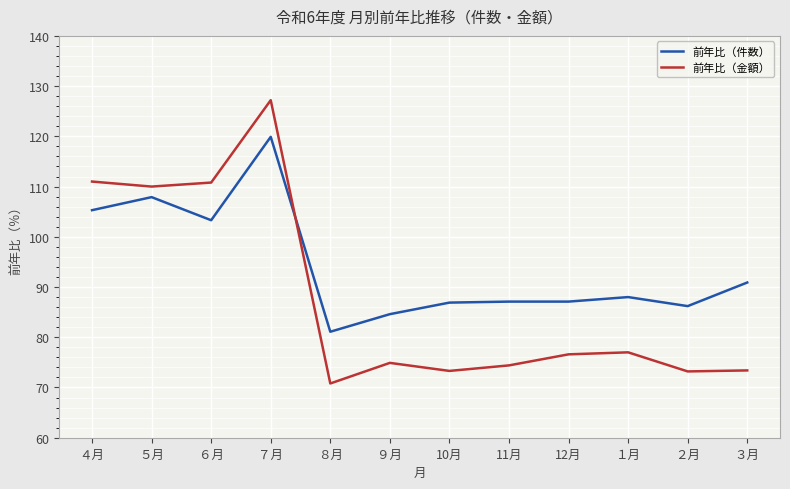

Where is the first local maximum for 前年比（件数）?

５月